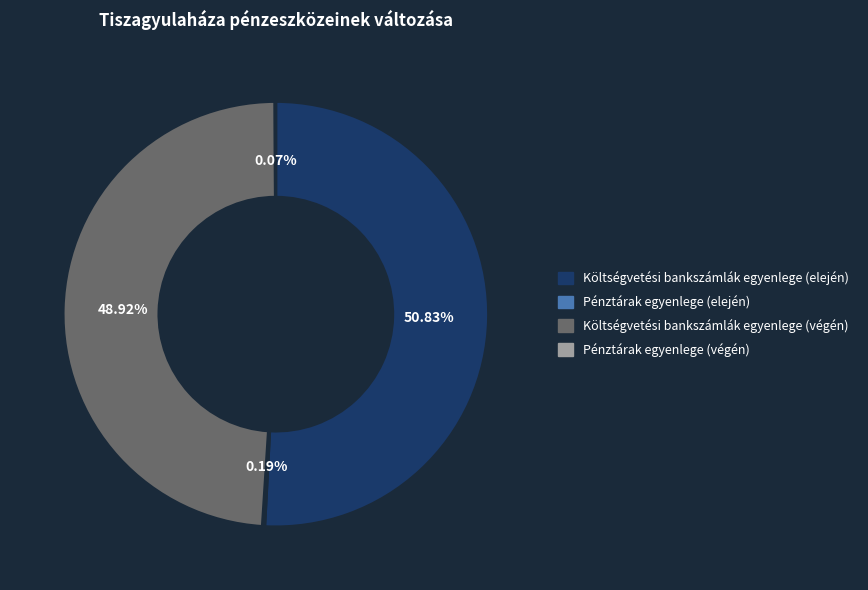

To the nearest percent, what is the difference between the largest and smallest slice percentages?

51%